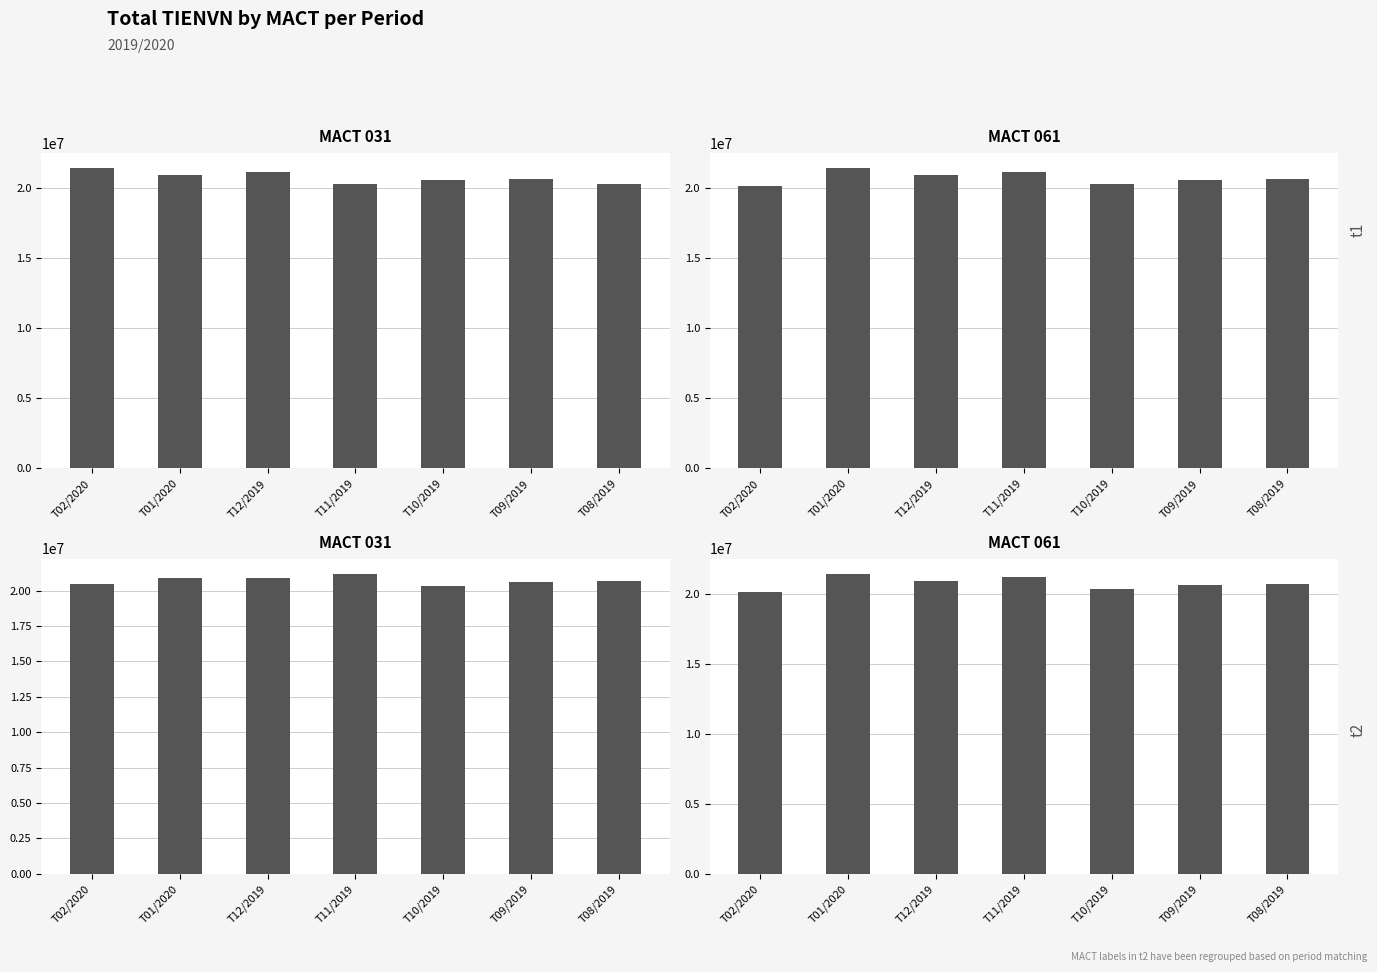

Which label corresponds to the largest value in the chart?

T01/2020